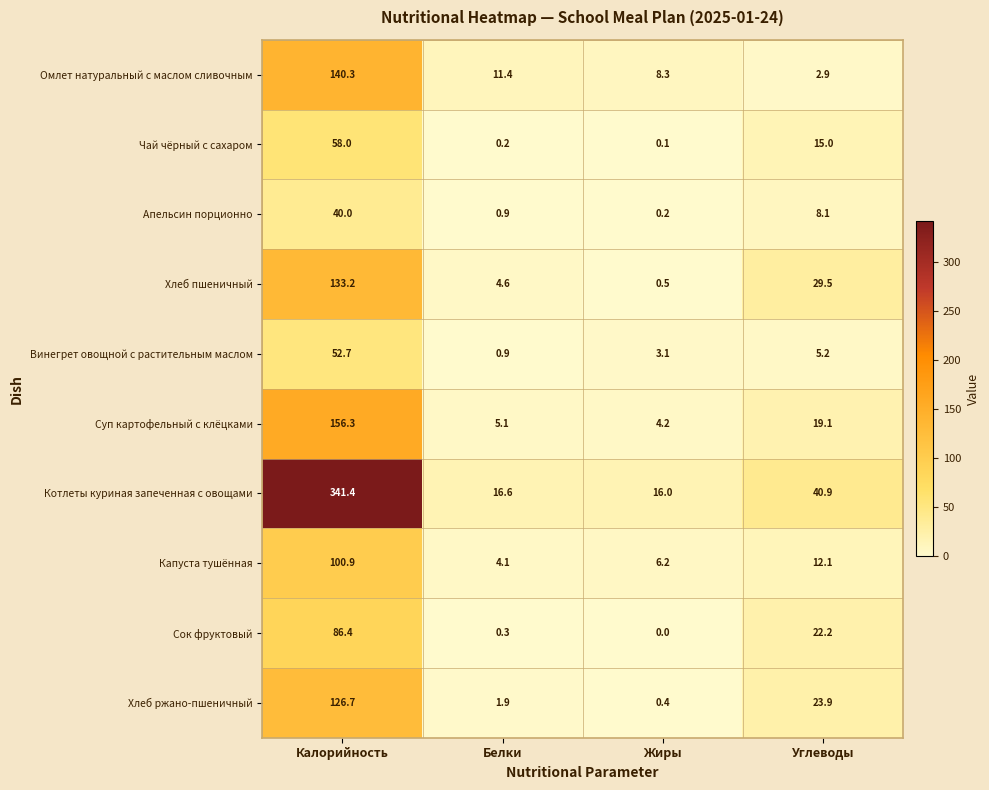

What is the sum of the Омлет натуральный с маслом сливочным values at Углеводы and Калорийность?

143.2